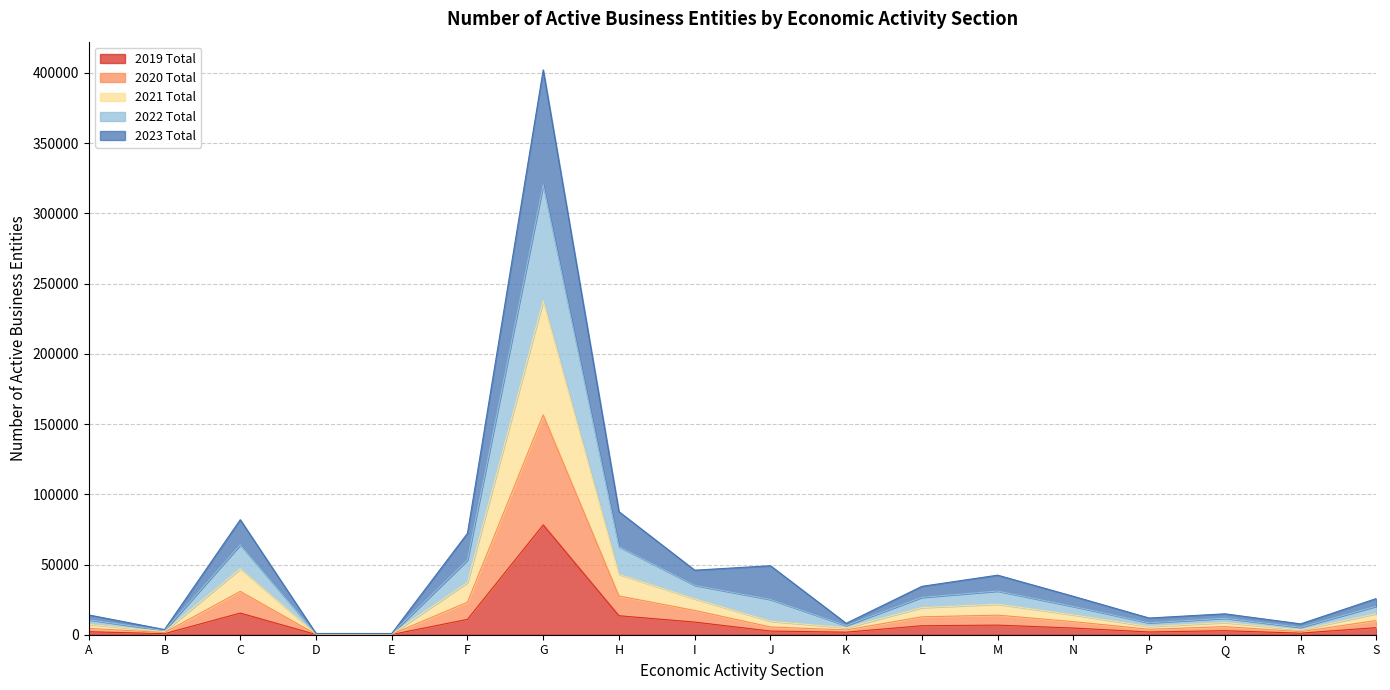

Does the chart display data point markers on the line(s)?

No